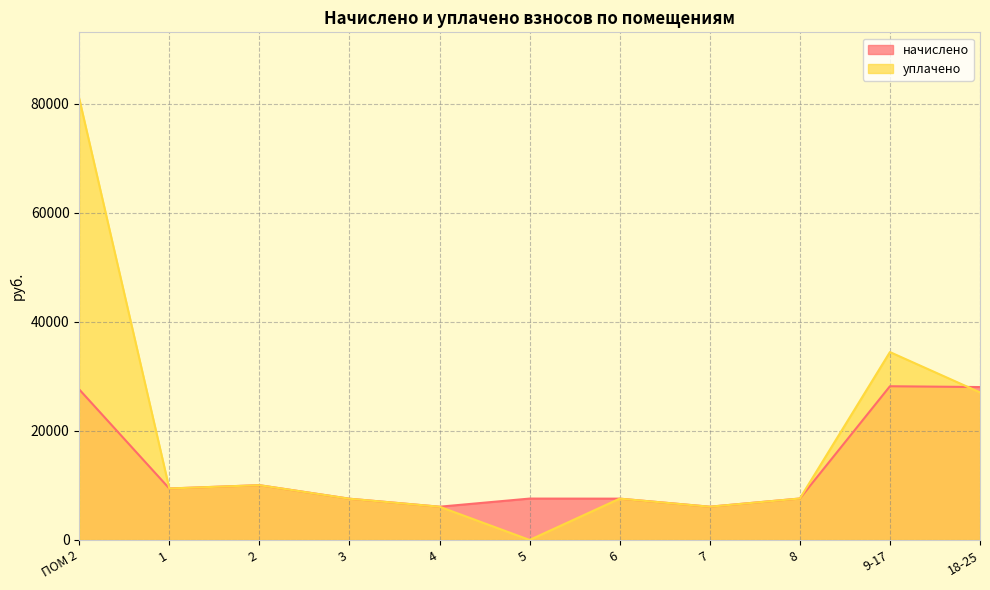

What are all the series names shown in the legend?

начислено, уплачено